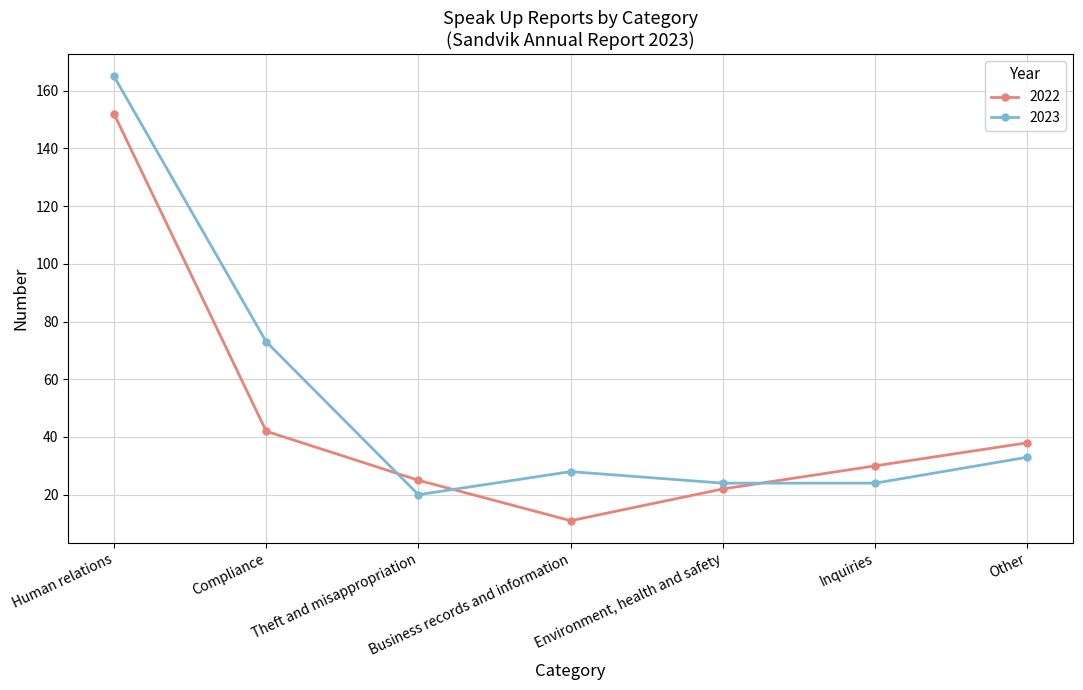

At which category does 2022 reach its first local valley?

Business records and information